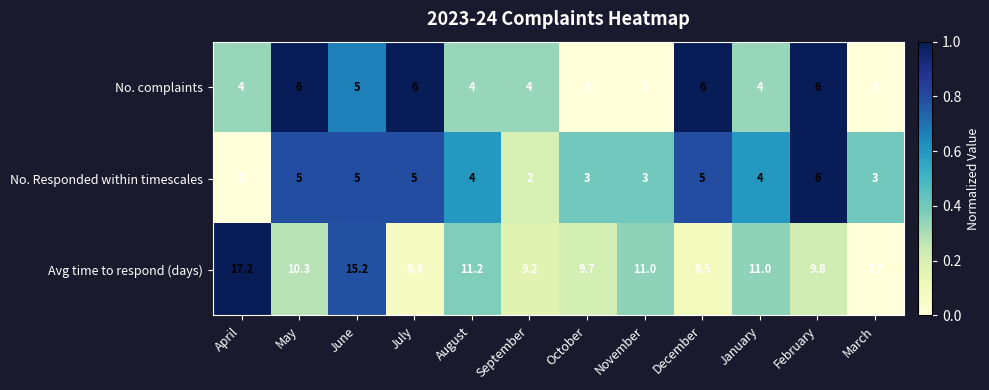

What is the minimum value for No. complaints?

3.0